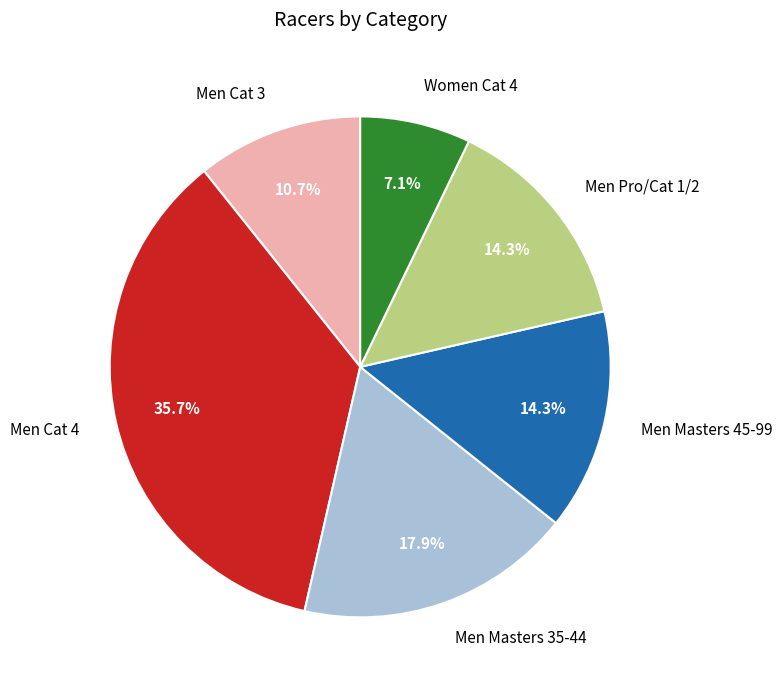

How much of the chart is everything except Men Masters 45-99?

85.7%